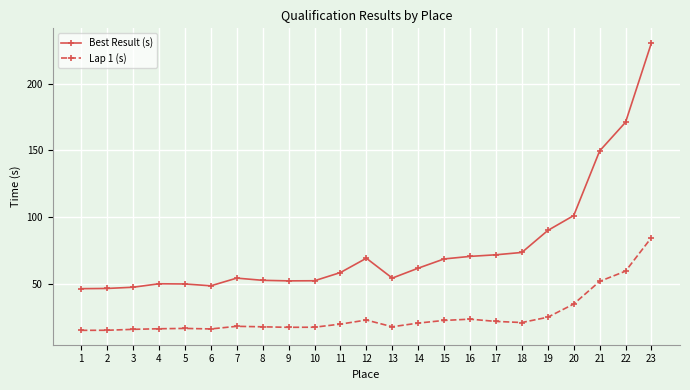

What is the sum of all Best Result (s) values?

1773.0